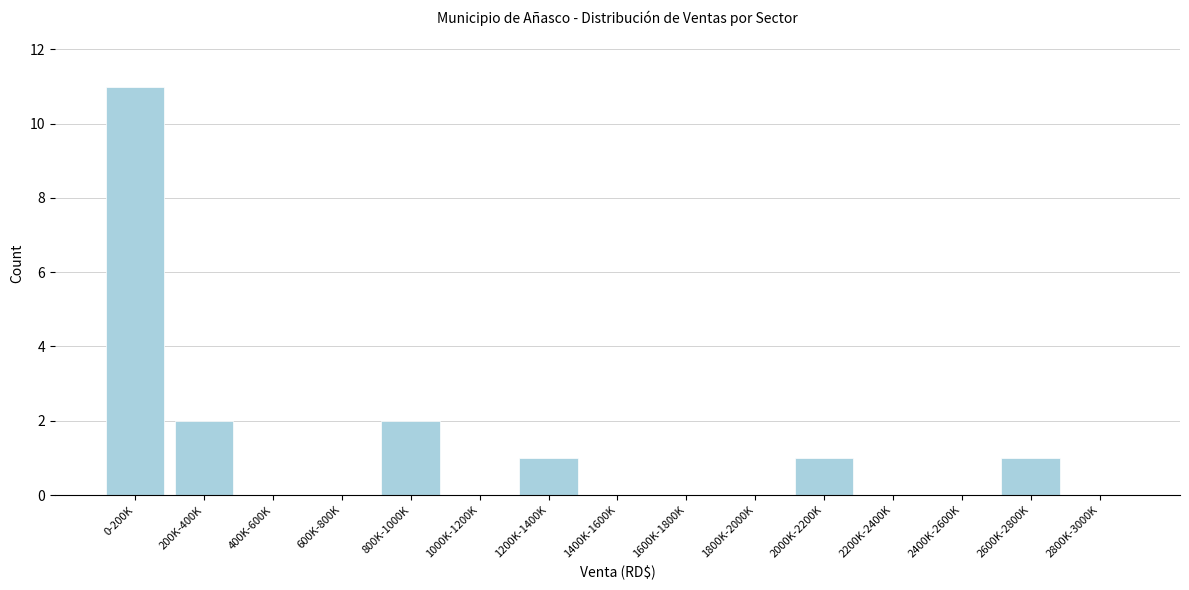

Reading right to left, what are all the values shown in this chart?

2800K-3000K=0	2600K-2800K=1	2400K-2600K=0	2200K-2400K=0	2000K-2200K=1	1800K-2000K=0	1600K-1800K=0	1400K-1600K=0	1200K-1400K=1	1000K-1200K=0	800K-1000K=2	600K-800K=0	400K-600K=0	200K-400K=2	0-200K=11